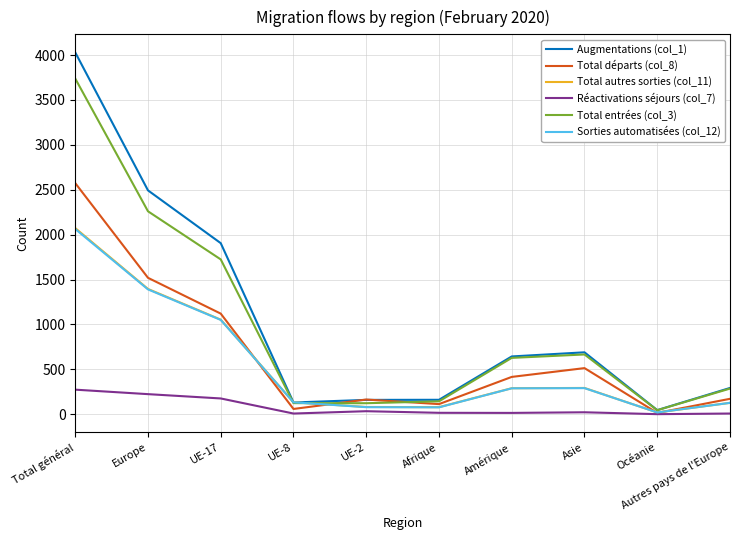

What is the total value across all series at Europe?

9280